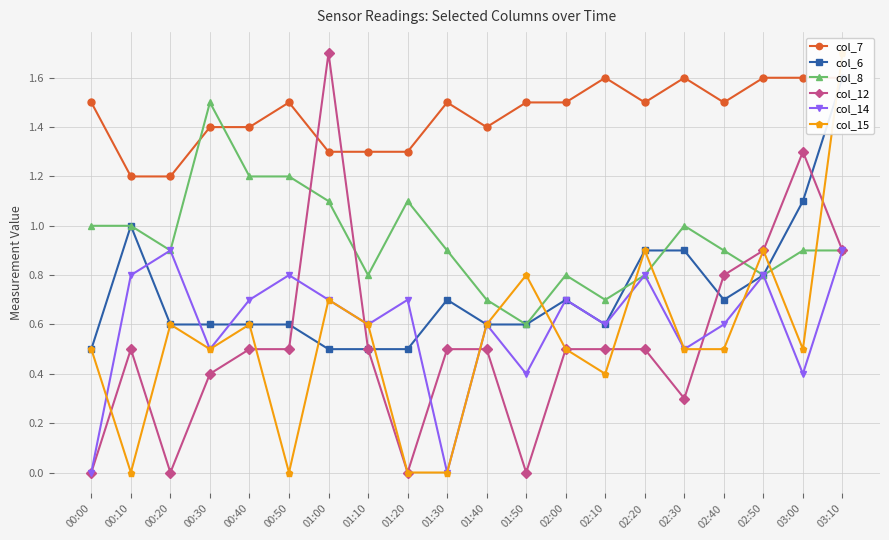

What position from the left is 00:30?

4